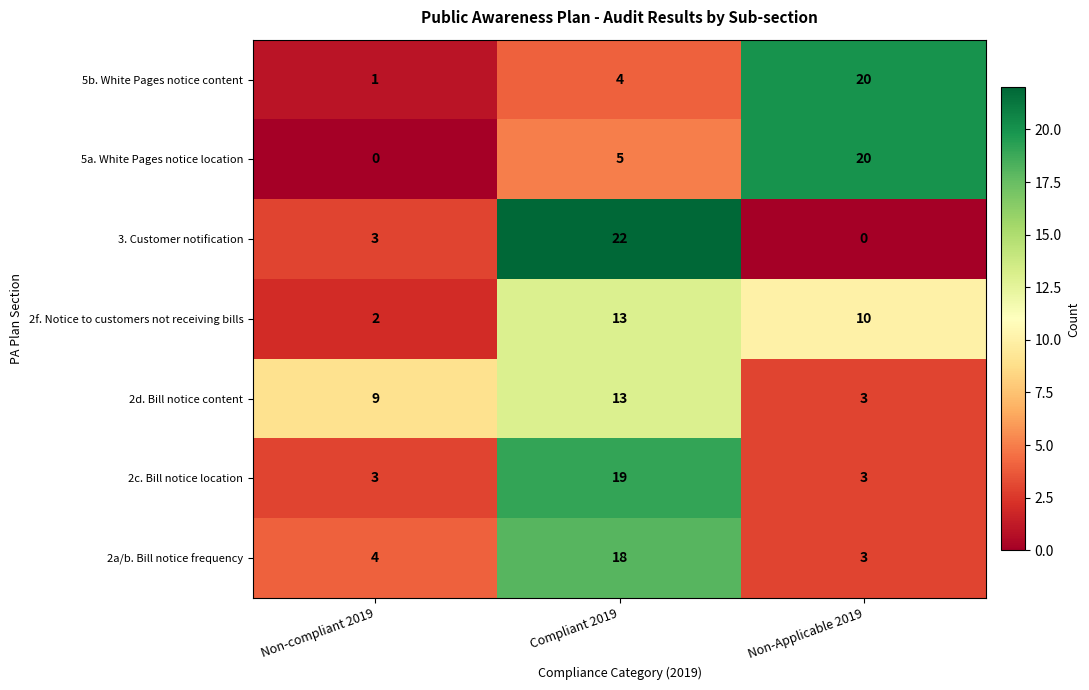

What is the highest value of the 2c. Bill notice location series?

19